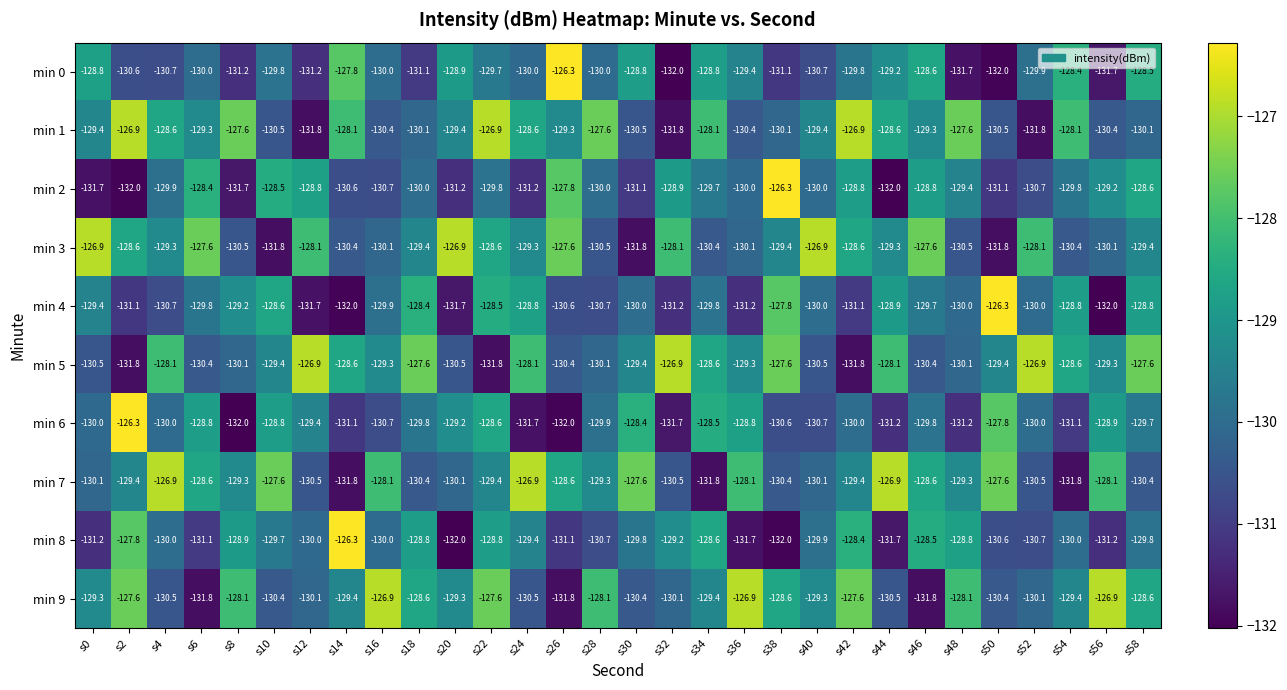

What is the minimum value shown in the chart?

-132.0